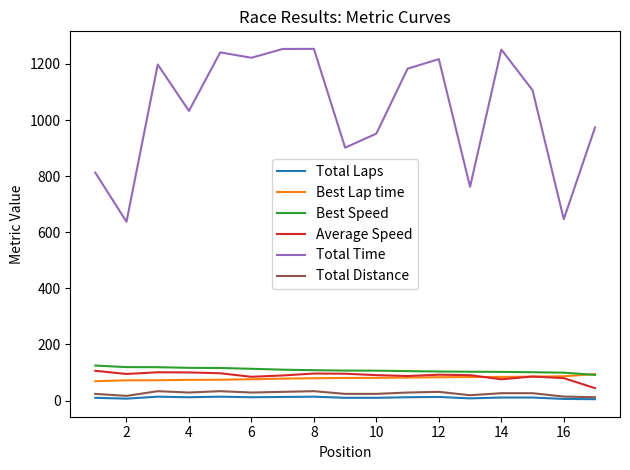

Which series has the widest spread of values?

Total Time